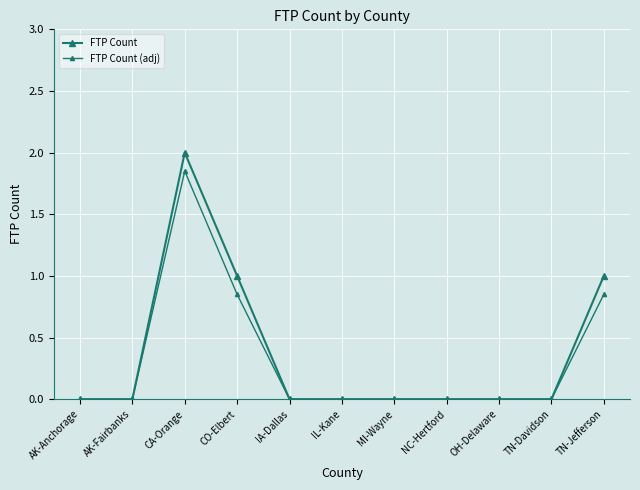

In FTP Count (adj), how many points are higher than both neighbors (excluding endpoints)?

1